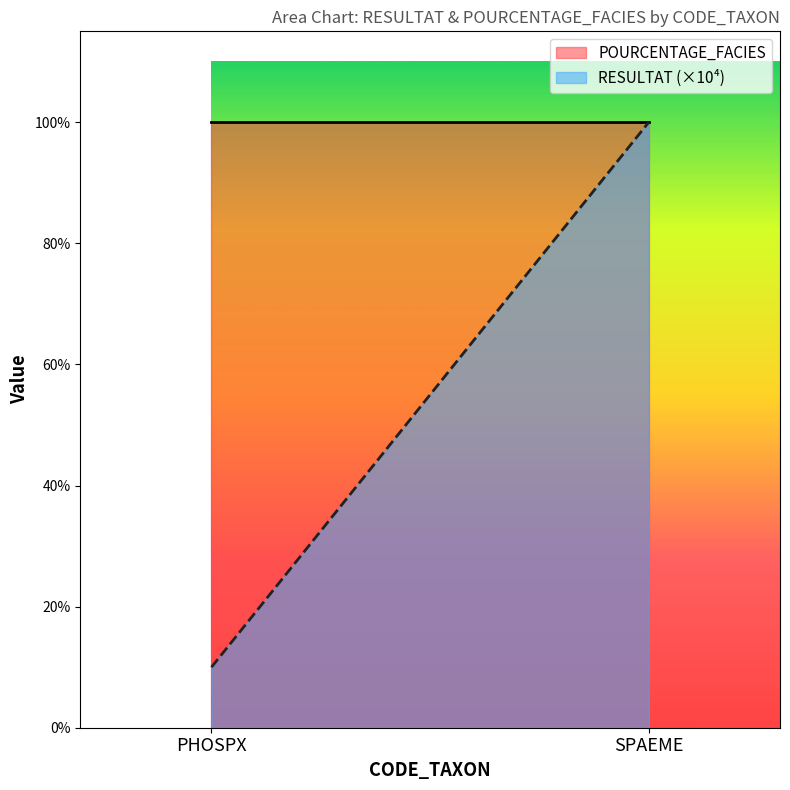

What are all the series names shown in the legend?

POURCENTAGE_FACIES, RESULTAT (×10⁴)